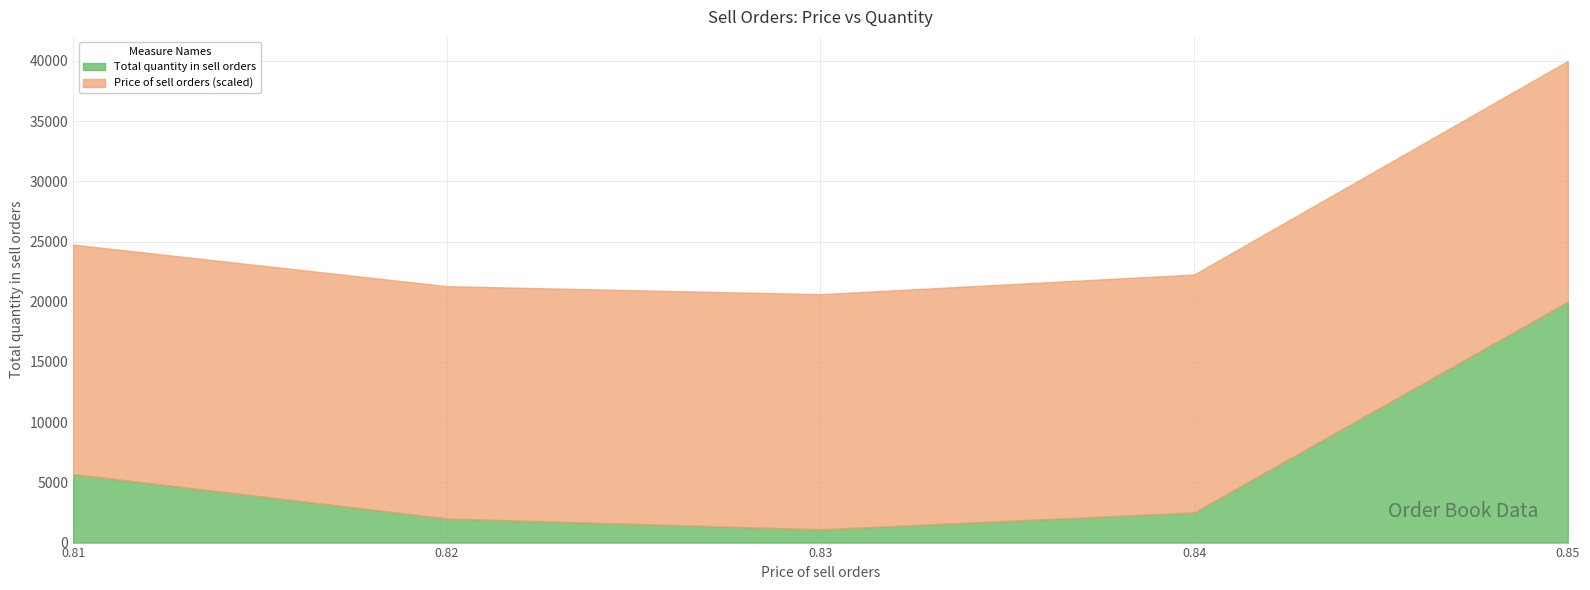

What is the sum of all values?

31291